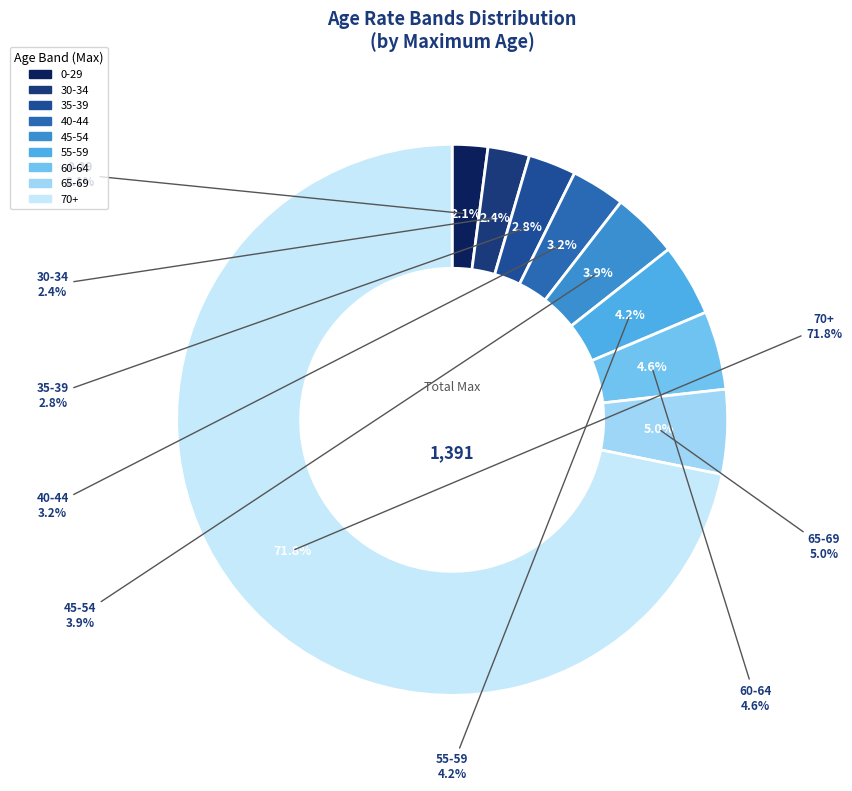

What is the smallest slice in the pie chart?

0-29